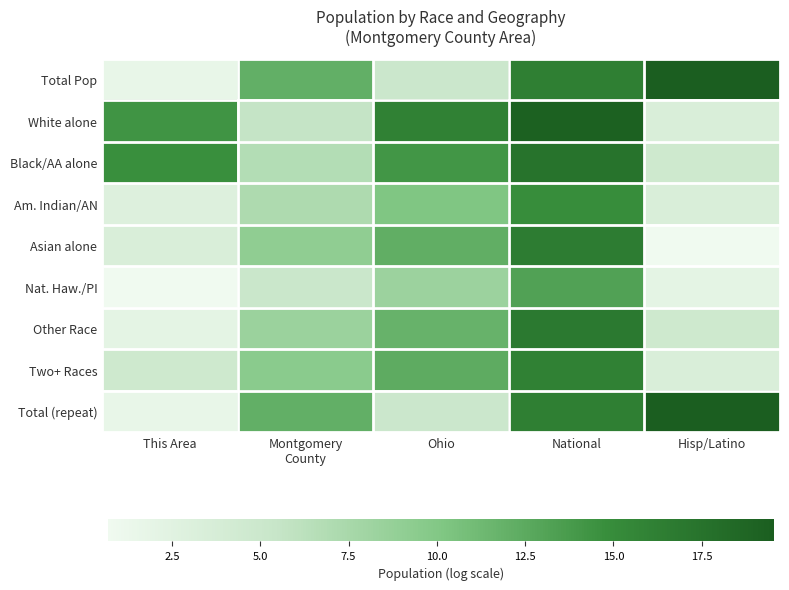

Which label corresponds to the smallest value in the chart?

Hisp/Latino